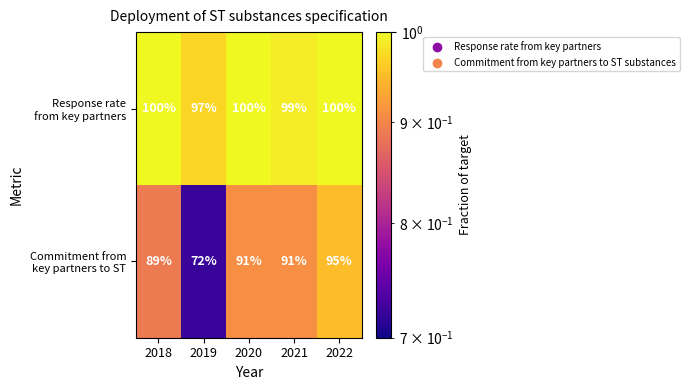

At how many categories does at least one series exceed 79?

5